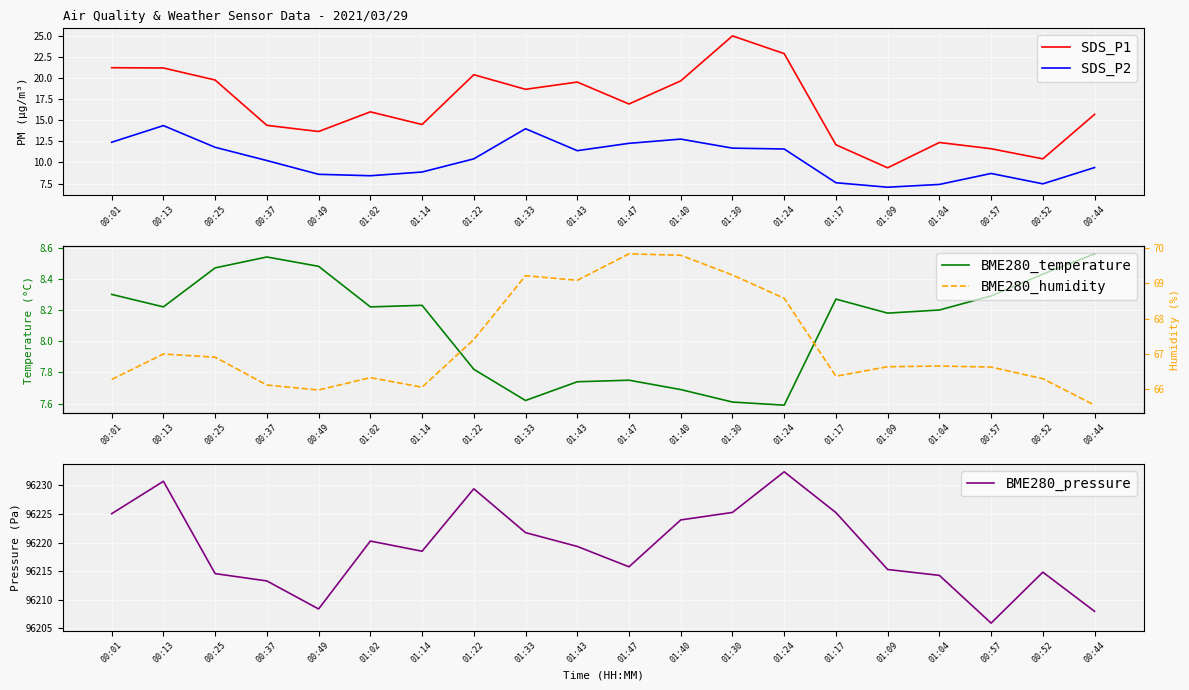

What value does the SDS_P2 series have at 00:52?

7.5